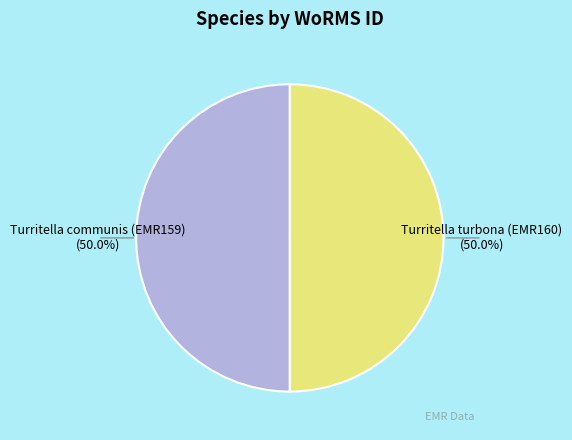

What is the total percentage of Turritella turbona (EMR160) and Turritella communis (EMR159)?

100.0%